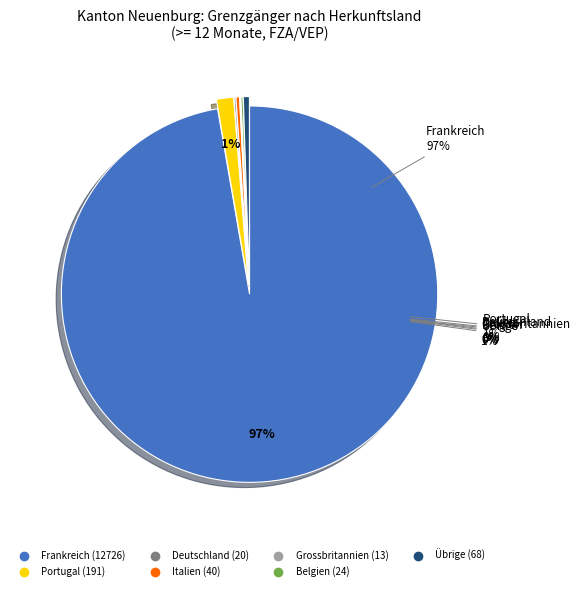

Do Deutschland and Belgien together represent more than half of the pie?

No